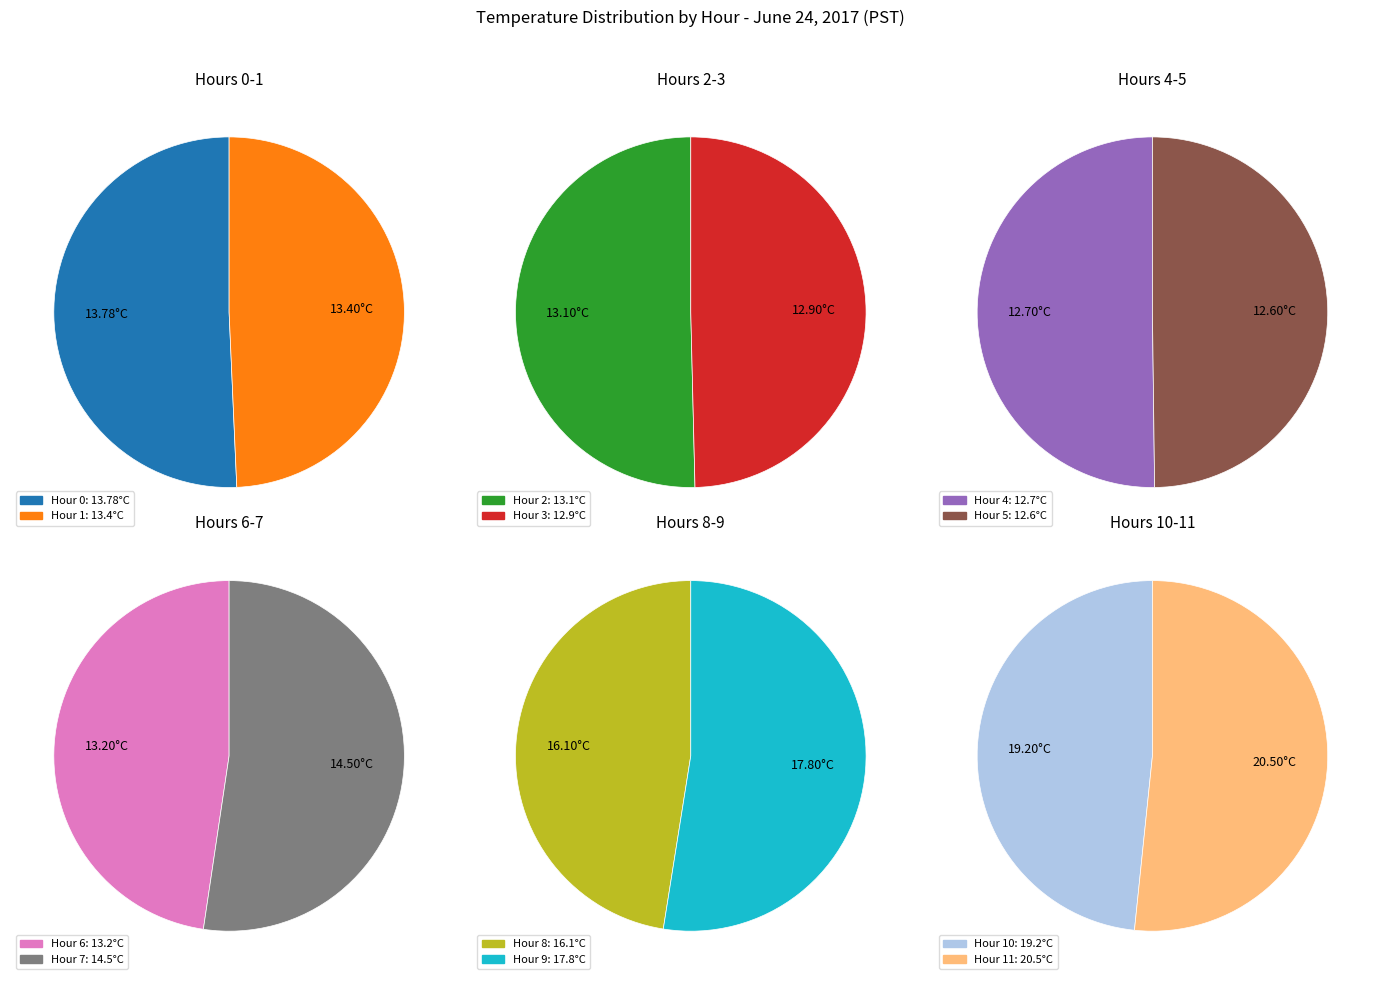

Rank the categories by value from lowest to highest.

Hour 5, Hour 4, Hour 3, Hour 2, Hour 6, Hour 1, Hour 0, Hour 7, Hour 8, Hour 9, Hour 10, Hour 11